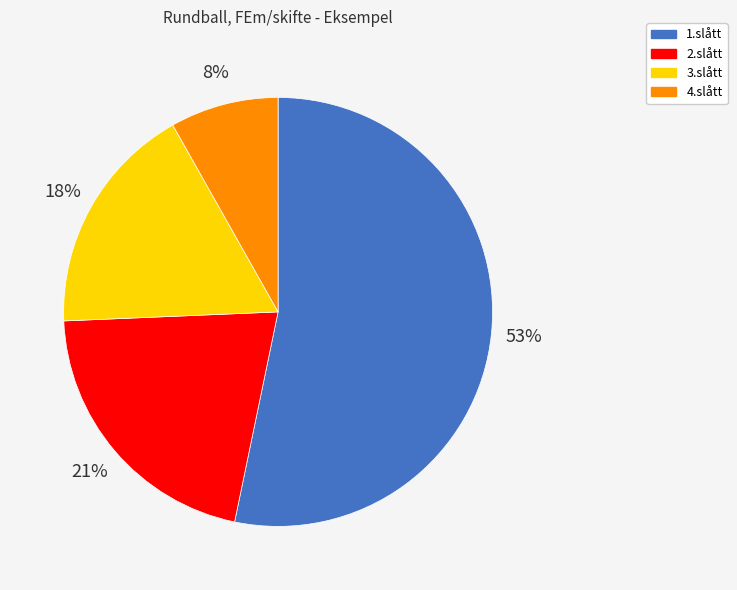

To the nearest percent, what percentage of the pie is 4.slått?

8%